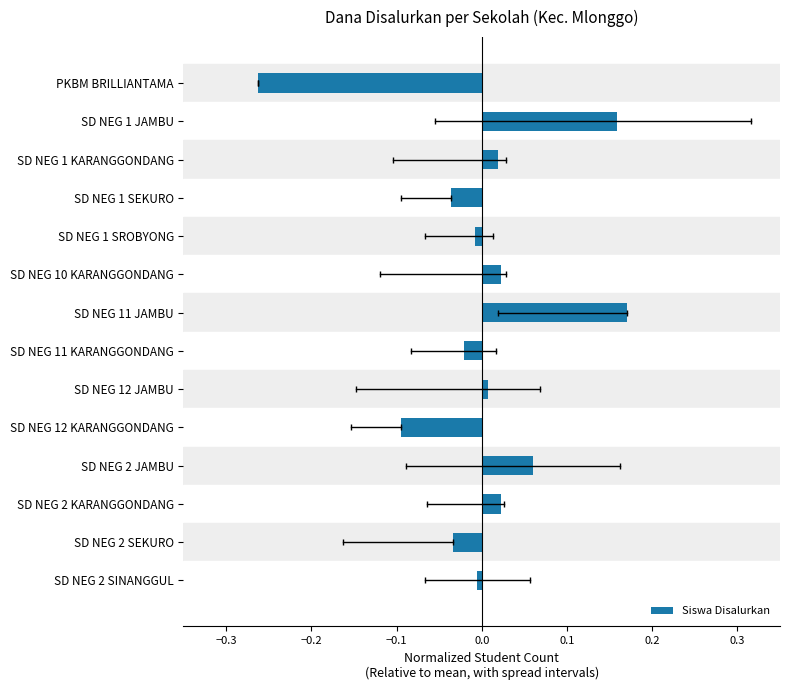

What is the change in value from PKBM BRILLIANTAMA to SD NEG 11 JAMBU?

+0.4